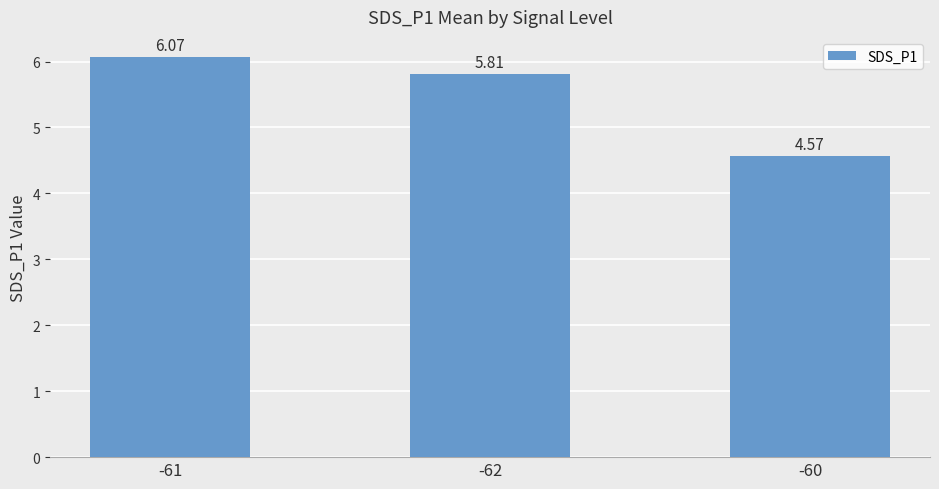

List the labels in order of value, largest first.

-61, -62, -60